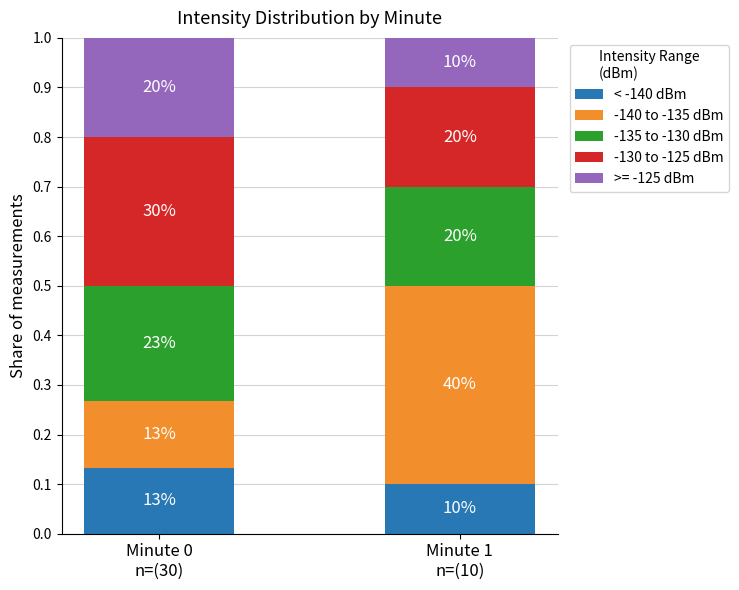

List the labels in order of -140 to -135 dBm value, largest first.

Minute 1
n=(10), Minute 0
n=(30)